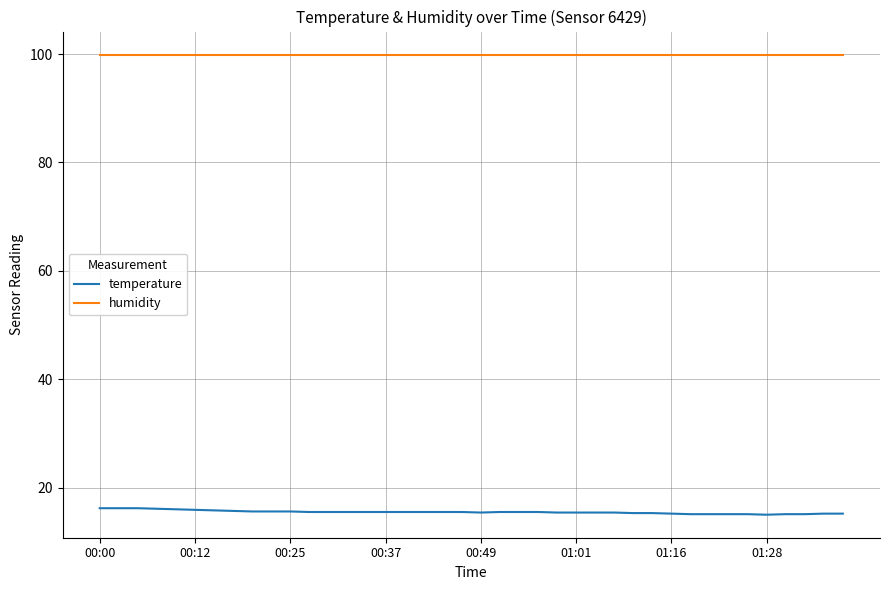

List the series in order of their overall mean, highest first.

humidity, temperature